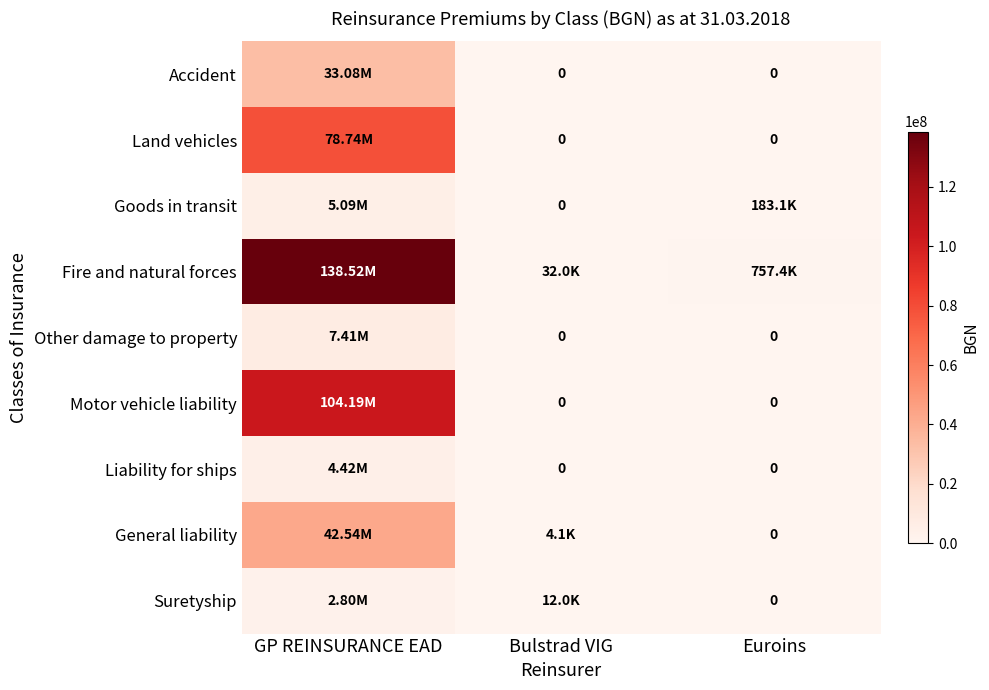

Which series has the largest range (max minus min)?

Fire and natural forces